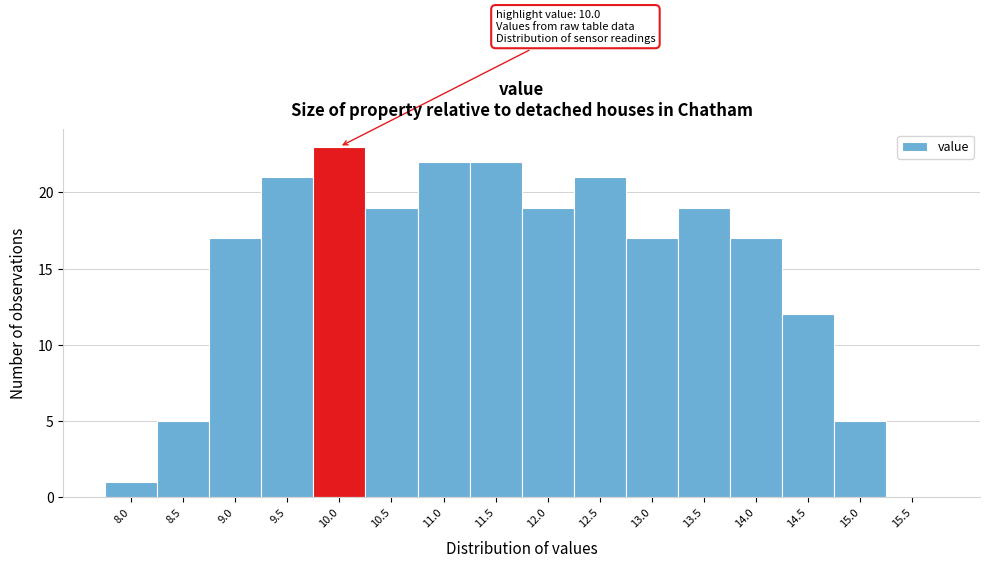

Reading right to left, extract all data points from this chart.

15.5=0	15.0=5	14.5=12	14.0=17	13.5=19	13.0=17	12.5=21	12.0=19	11.5=22	11.0=22	10.5=19	10.0=23	9.5=21	9.0=17	8.5=5	8.0=1